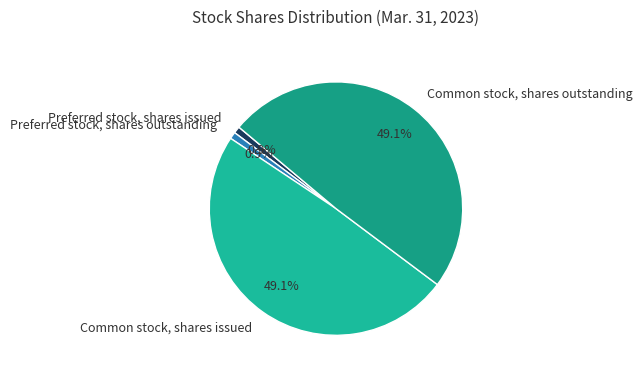

Which has a higher value, Preferred stock, shares outstanding or Common stock, shares issued?

Common stock, shares issued